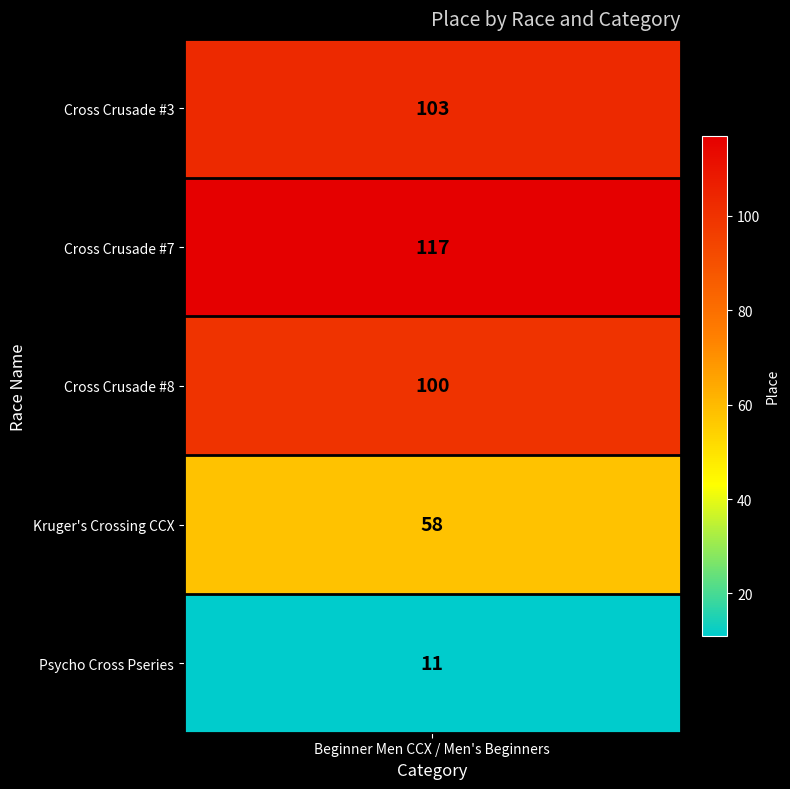

List the labels in order of value, smallest first.

Psycho Cross Pseries, Kruger's Crossing CCX, Cross Crusade #8, Cross Crusade #3, Cross Crusade #7